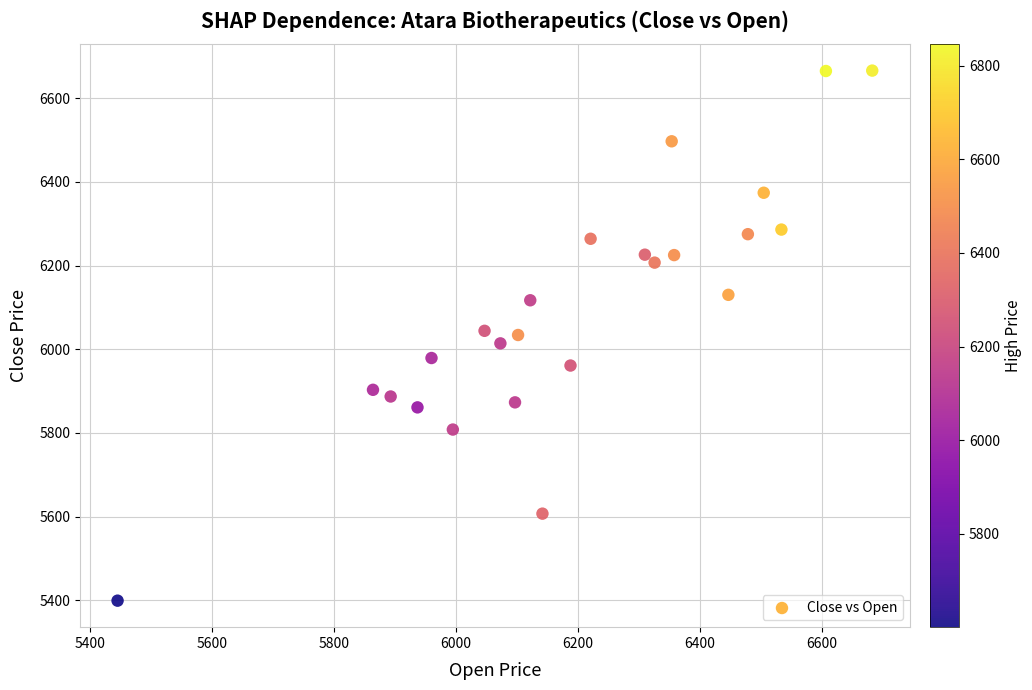

What is the range of Y values (max minus min)?

1267